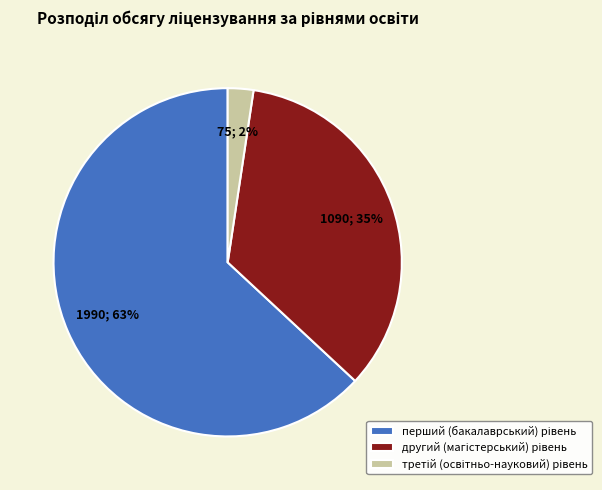

To the nearest percent, what is the difference between the largest and smallest slice percentages?

61%